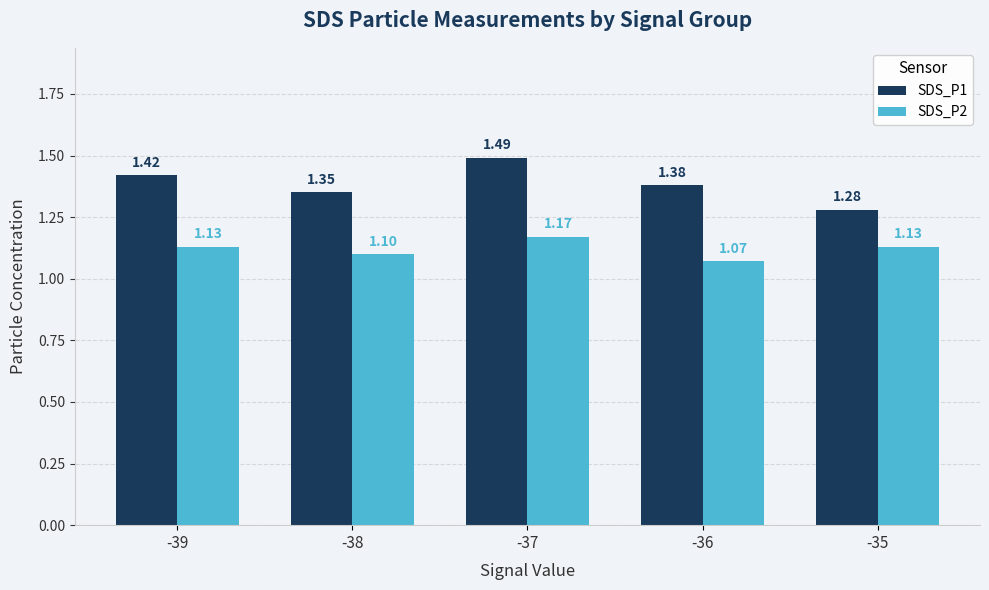

What is the sum of all SDS_P1 values?

6.9